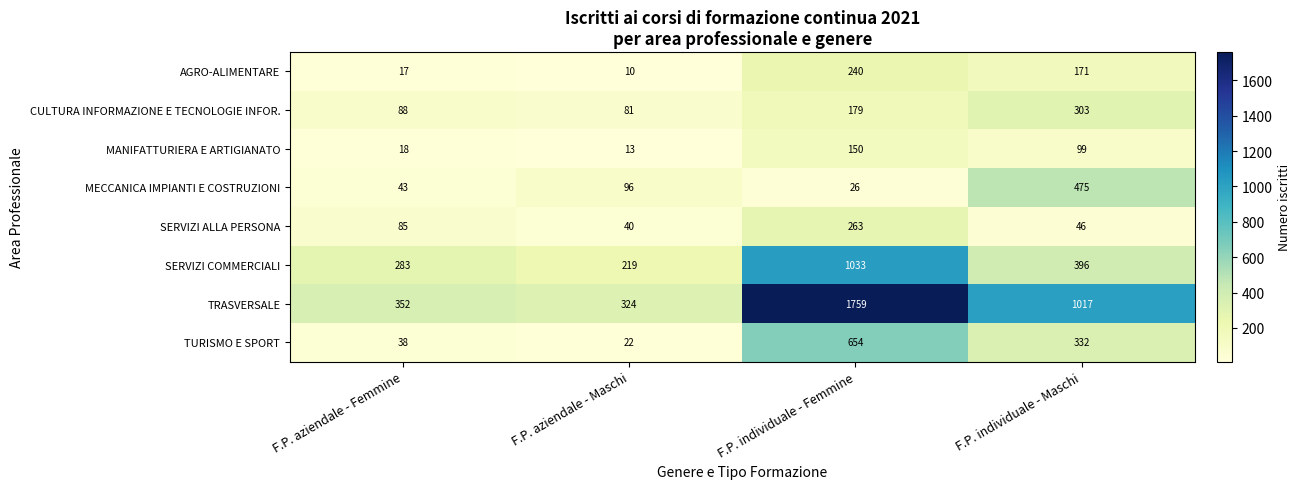

What is the approximate value of TURISMO E SPORT at F.P. individuale - Femmine, to the nearest 100?

700